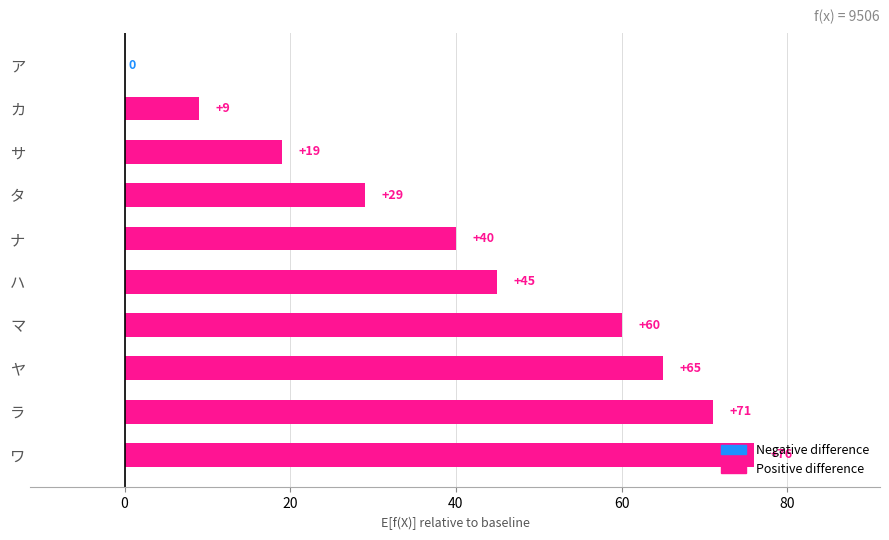

What is the sum of the values at ナ and タ?

69